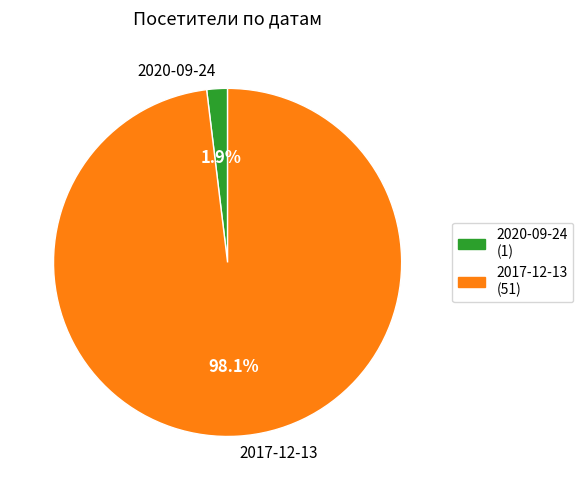

Between 2017-12-13 and 2020-09-24, which is larger?

2017-12-13